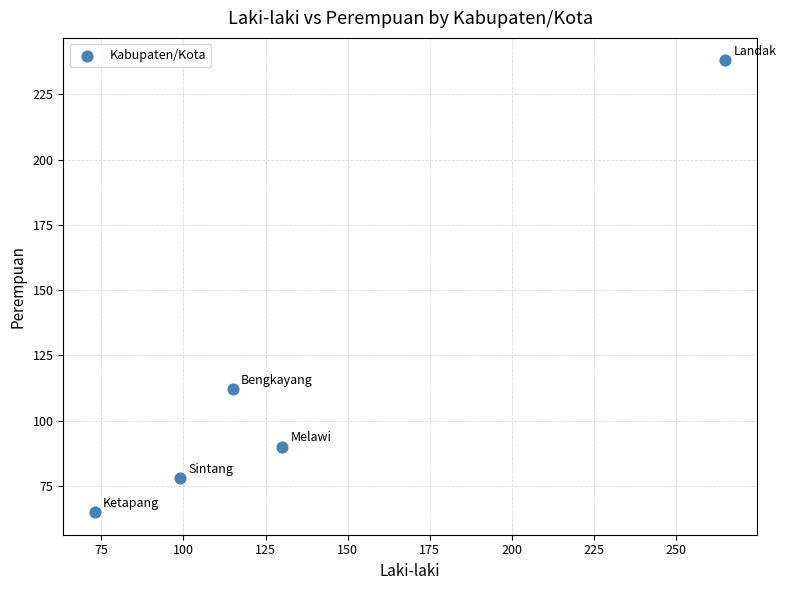

What is the range of Y values (max minus min)?

173